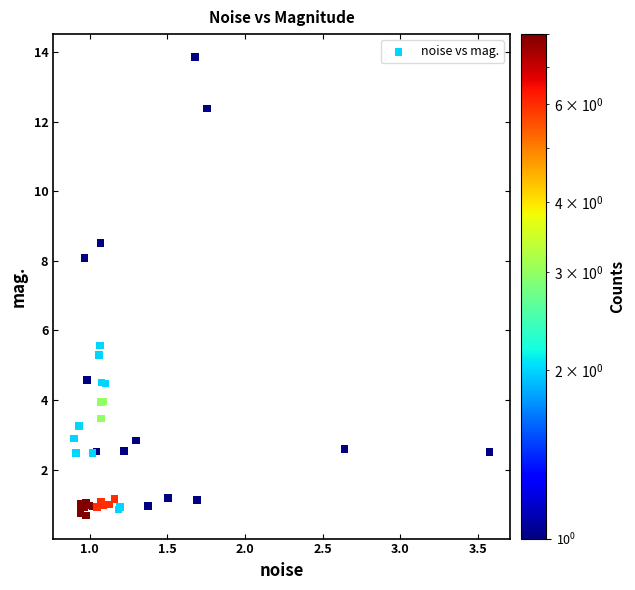

What Y value in the scatter plot is closest to 7?

8.1